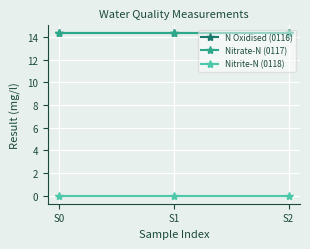

What is the average value of the N Oxidised (0116) series?

14.3